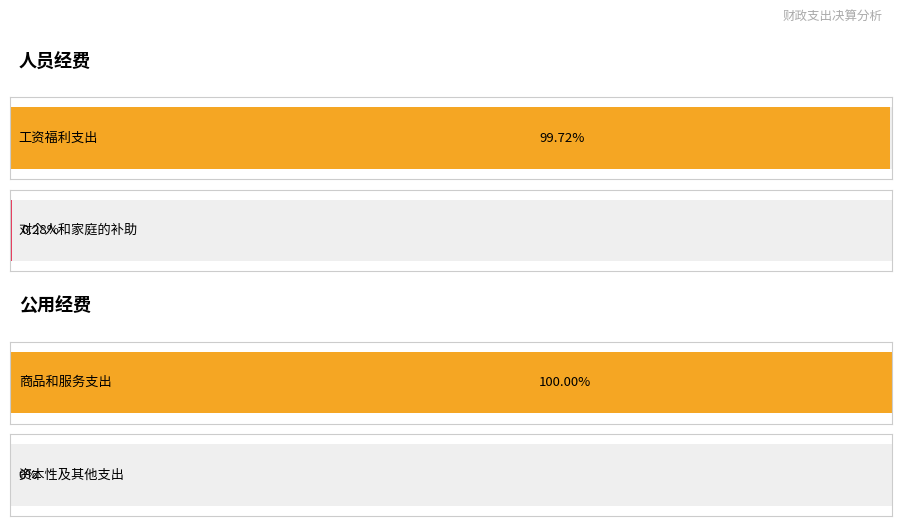

The 人员经费 series shows 7515.1 at 对个人和家庭的补助(303). True or false?

False